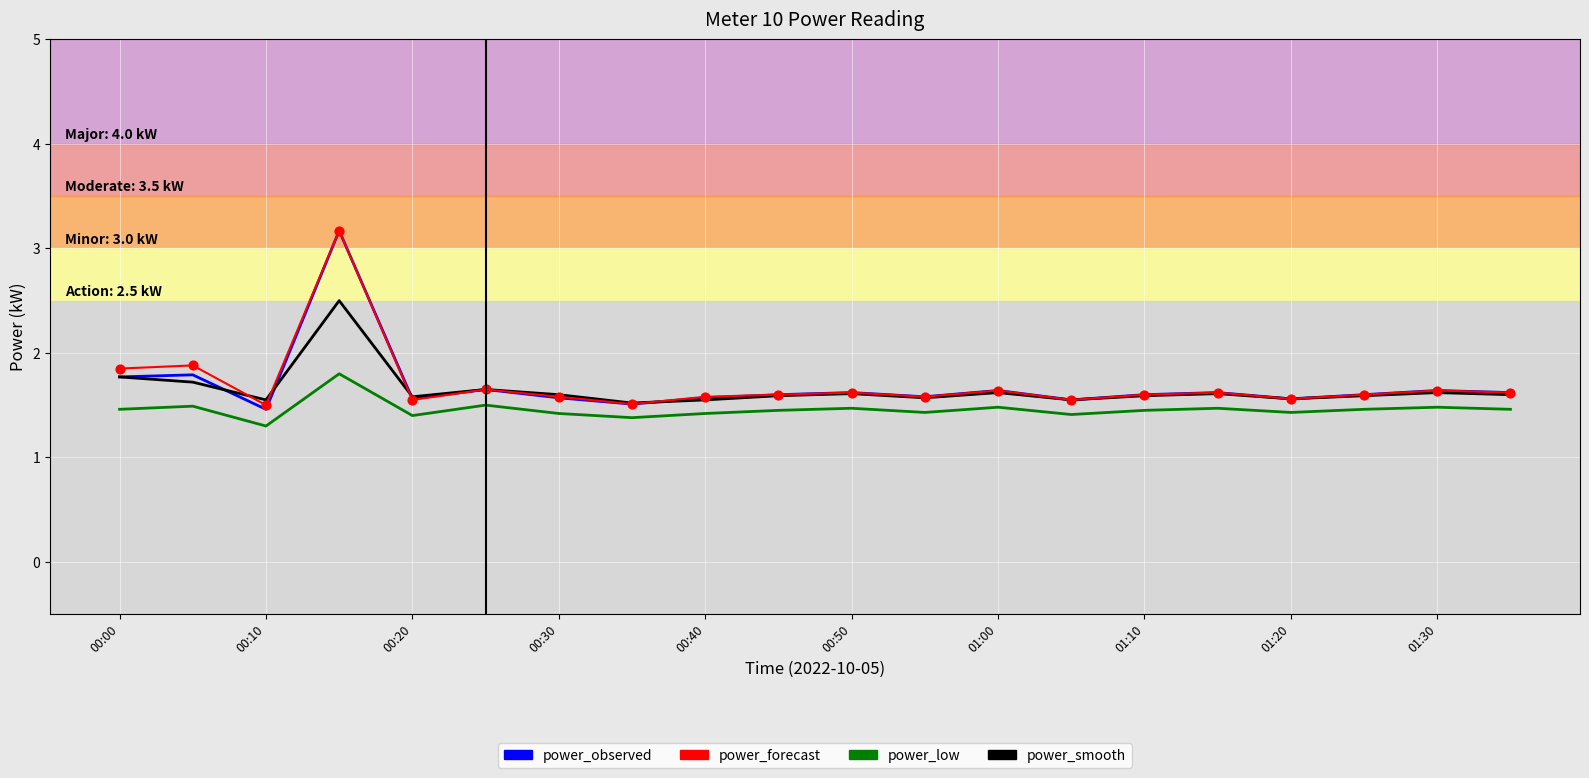

True or false: power_low and power_smooth cross at least once.

False